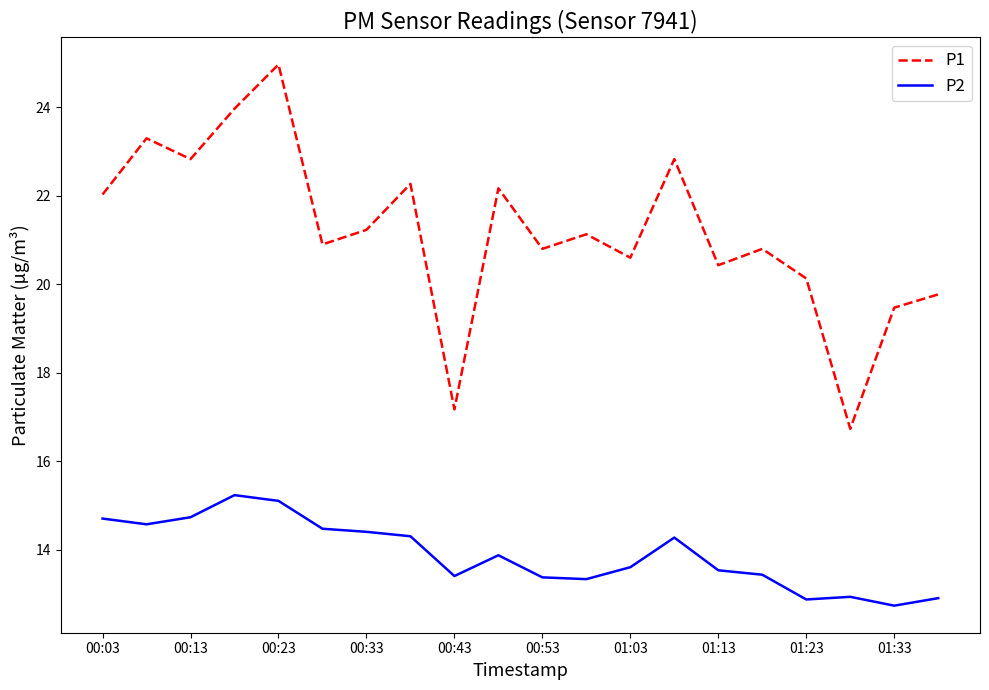

Count the number of categories in the chart.

20